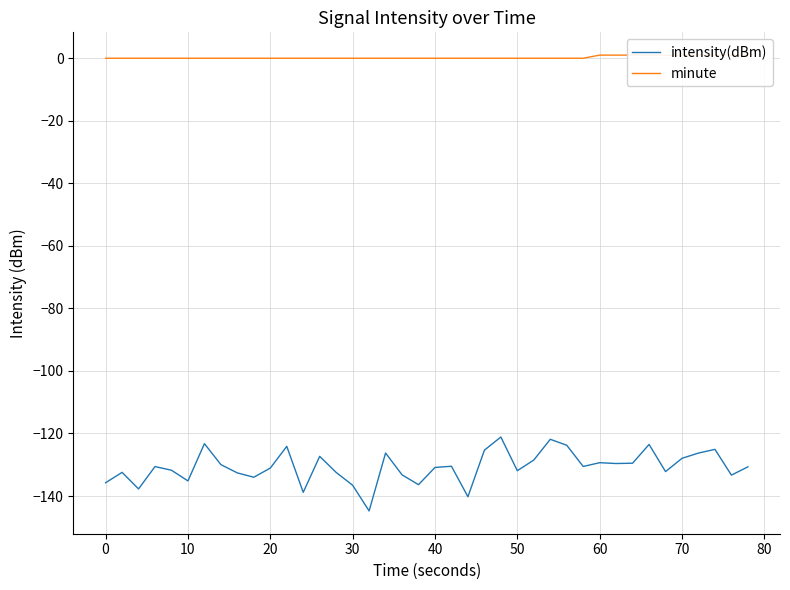

True or false: intensity(dBm) and minute intersect in this chart.

False